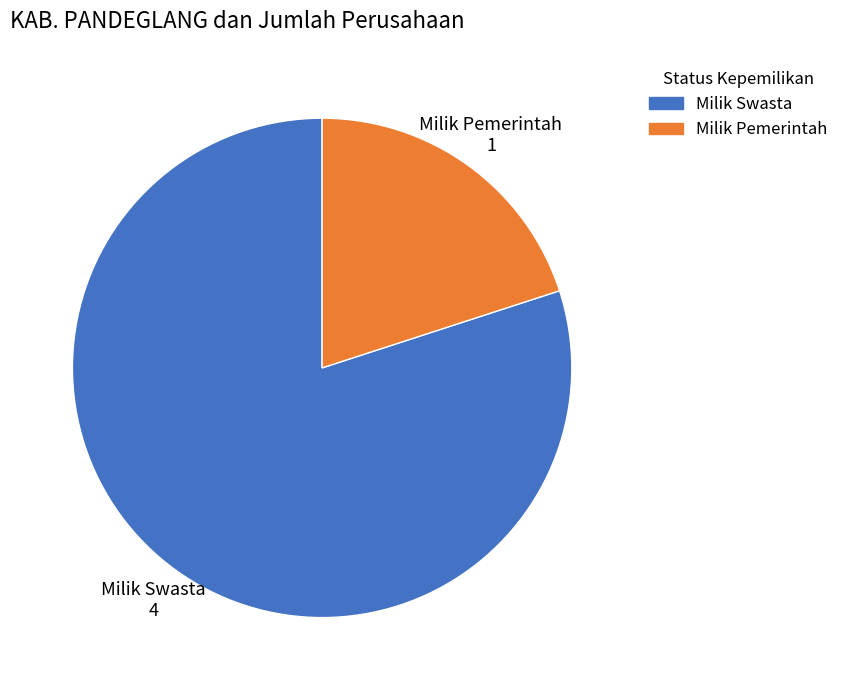

The Milik Swasta slice represents 80% of the pie. True or false?

True